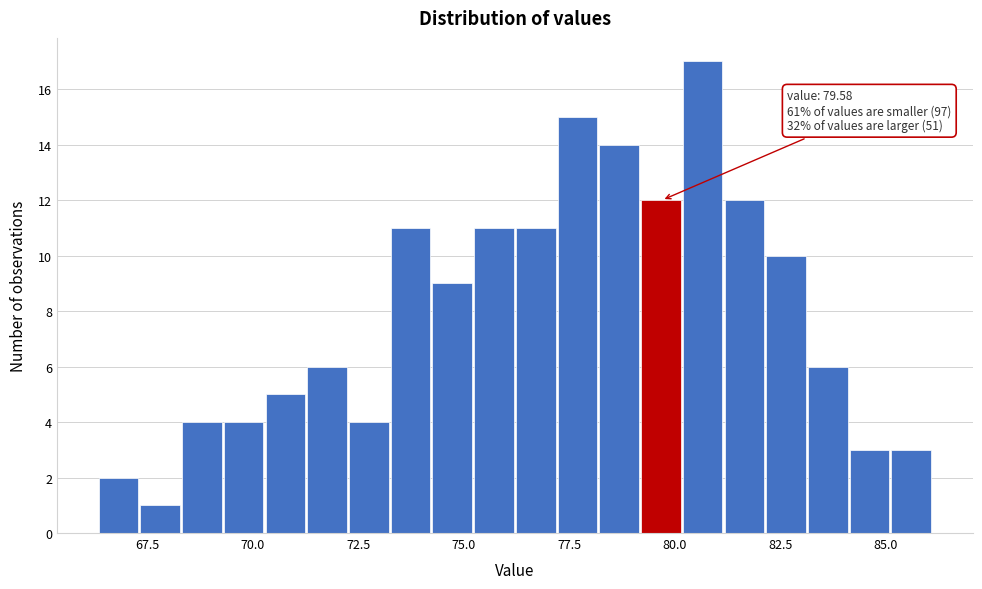

Read against the x-axis, roughly where is the centre of the tallest bar?

80.5